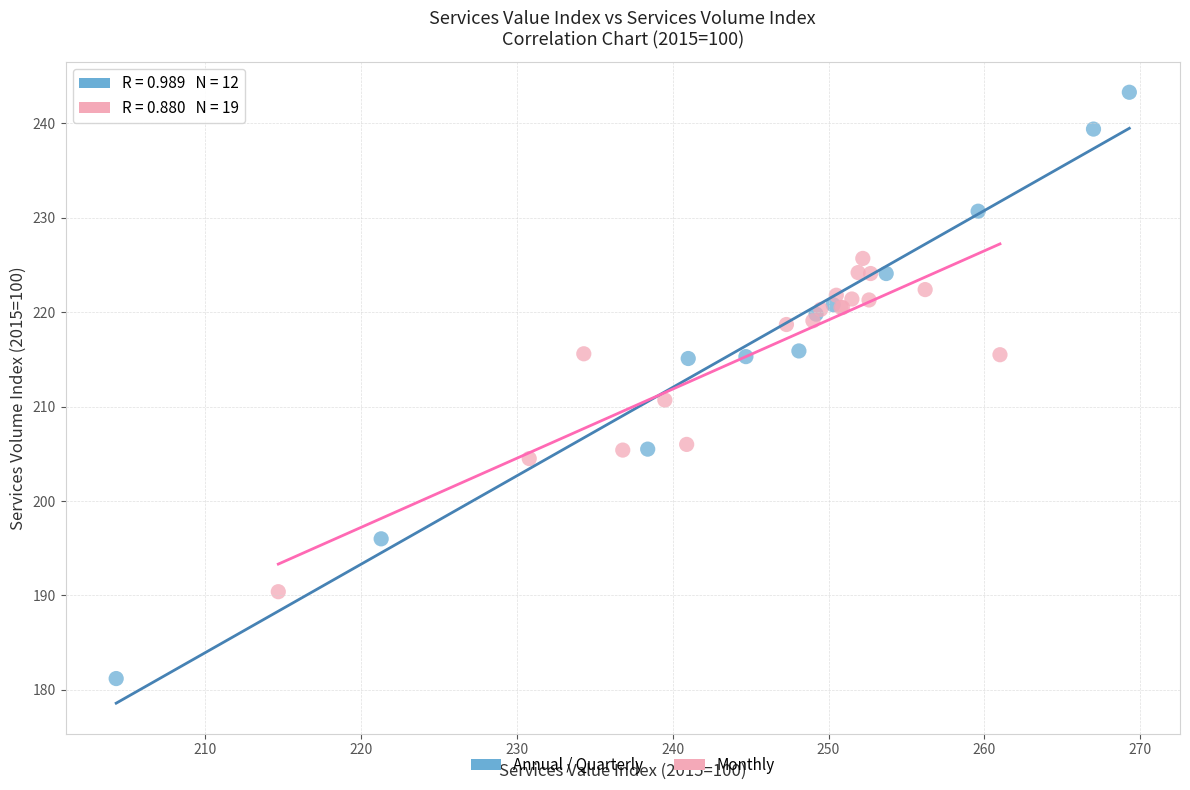

Which series reaches the maximum Y coordinate?

Annual / Quarterly